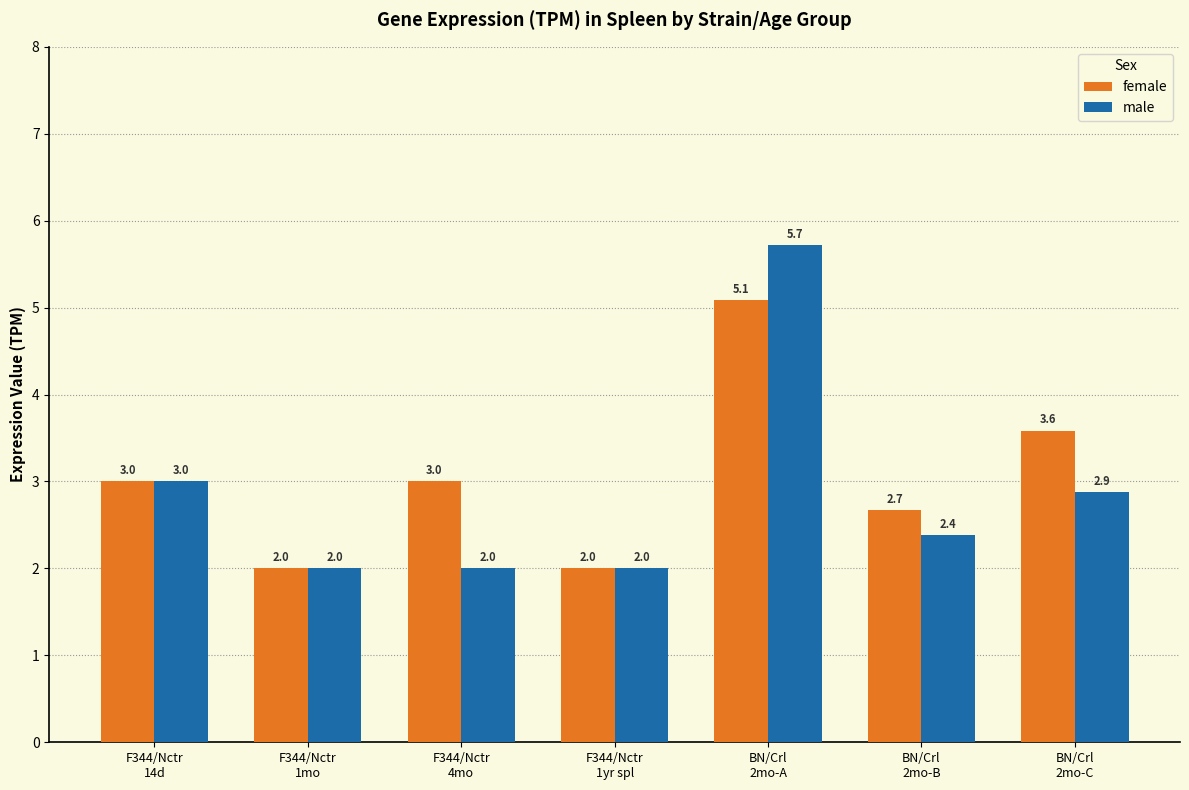

How many bars are there in each group?

2